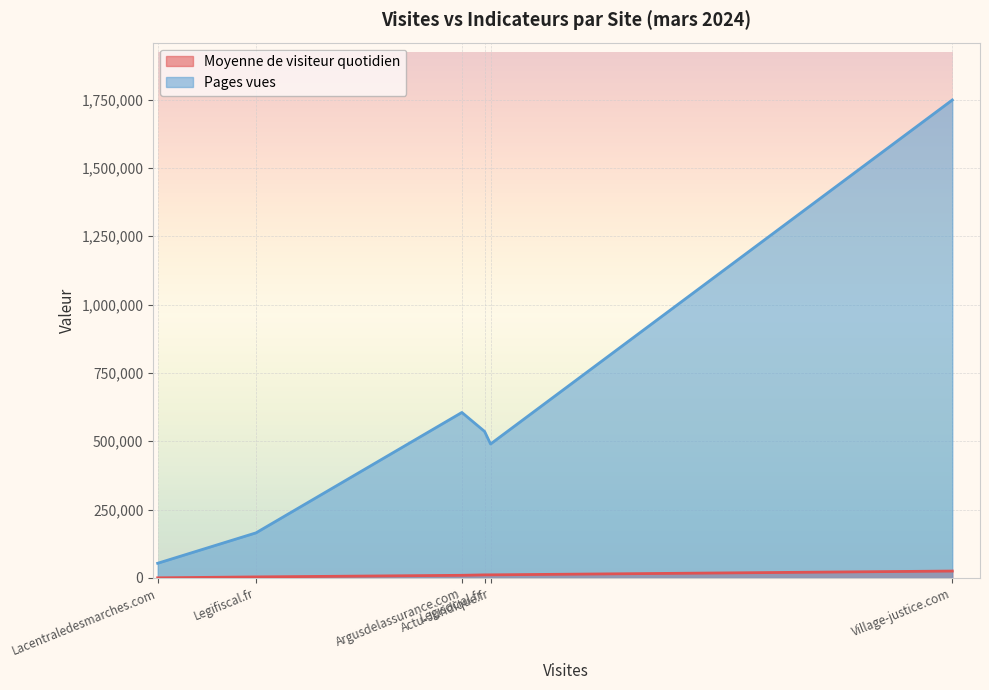

How many series are shown in this chart?

2